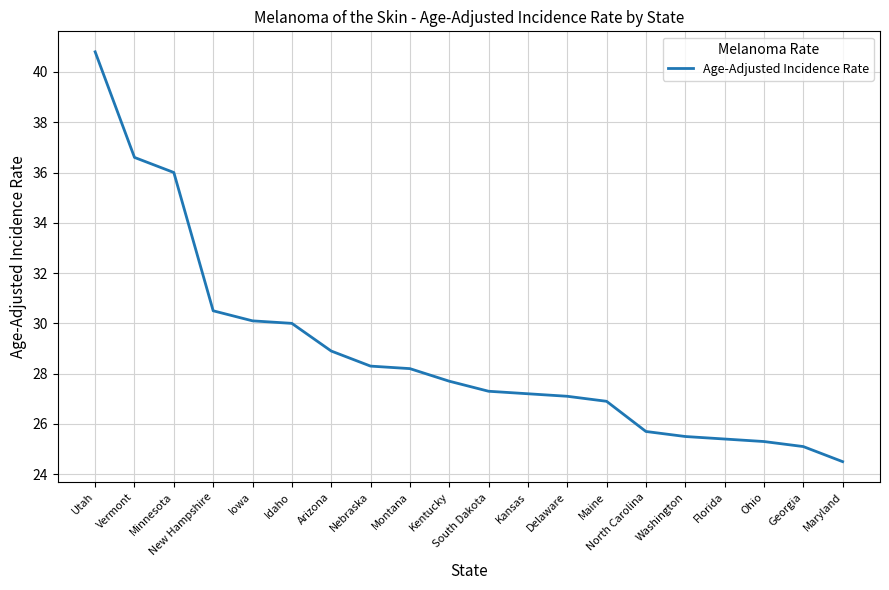

What is the average value?

28.9